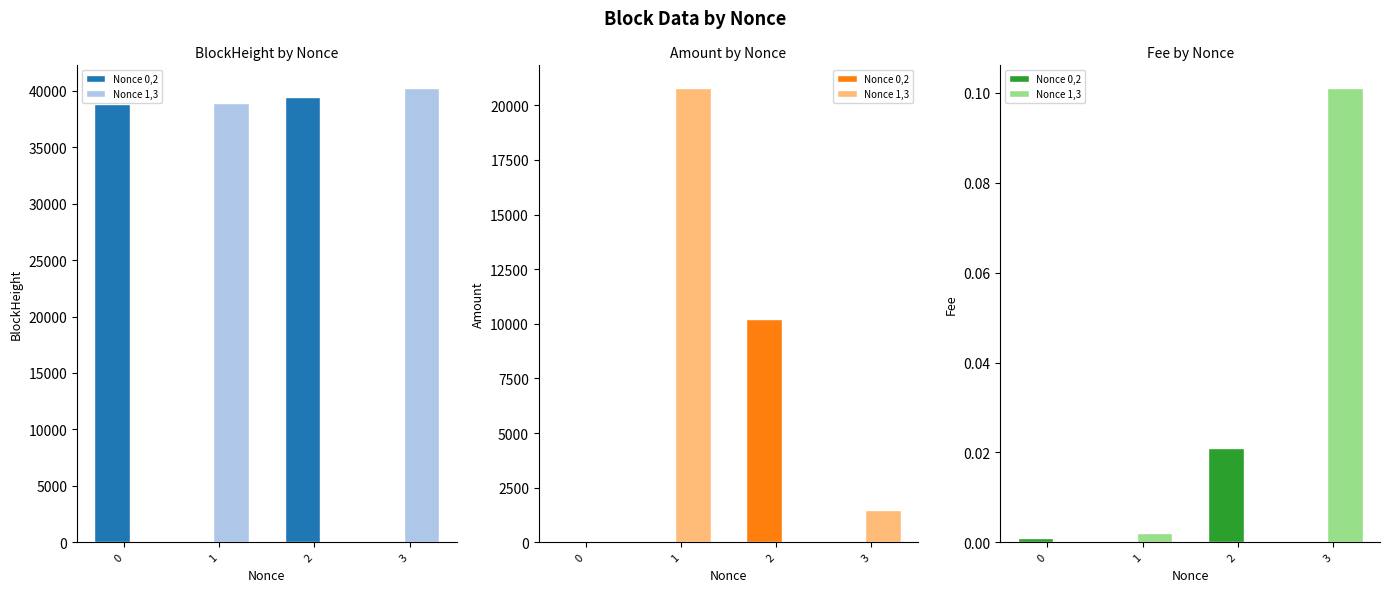

List the series in order of their peak value, lowest first.

Nonce 0,2, Nonce 1,3